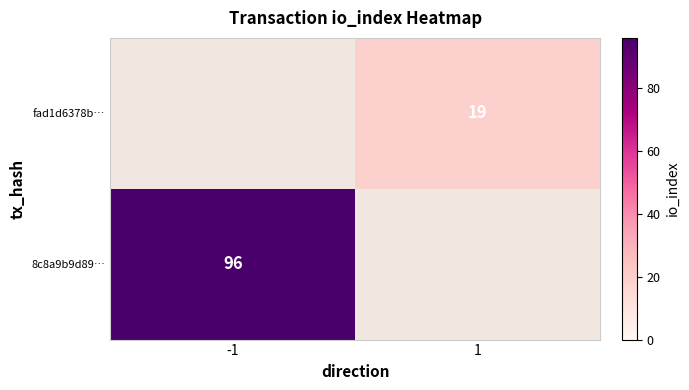

True or false: 8c8a9b9d89… has a value of 96 at -1.

True